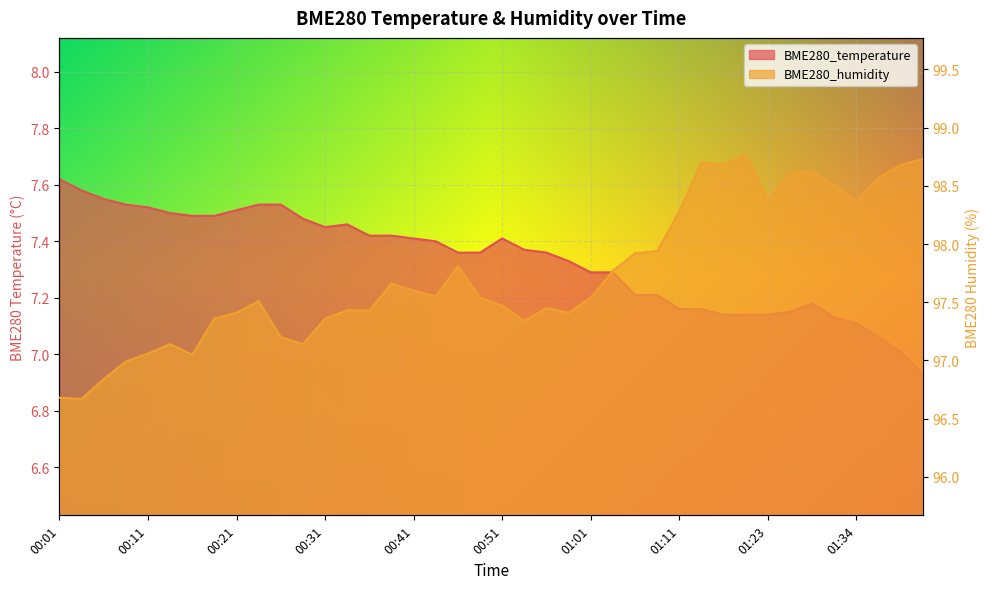

How many interior local peaks does the BME280_humidity series have?

8